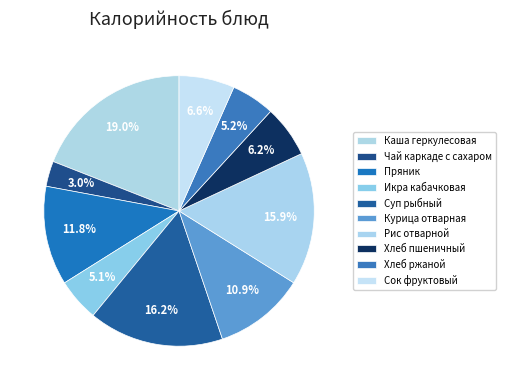

How many segments does this pie chart have?

10